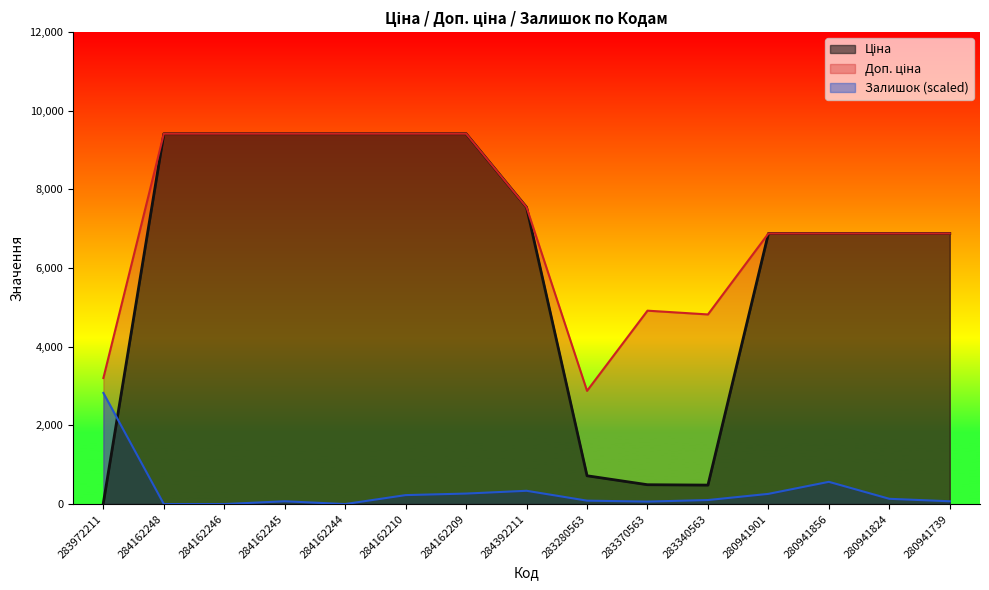

At how many categories does at least one series exceed 3224?

13